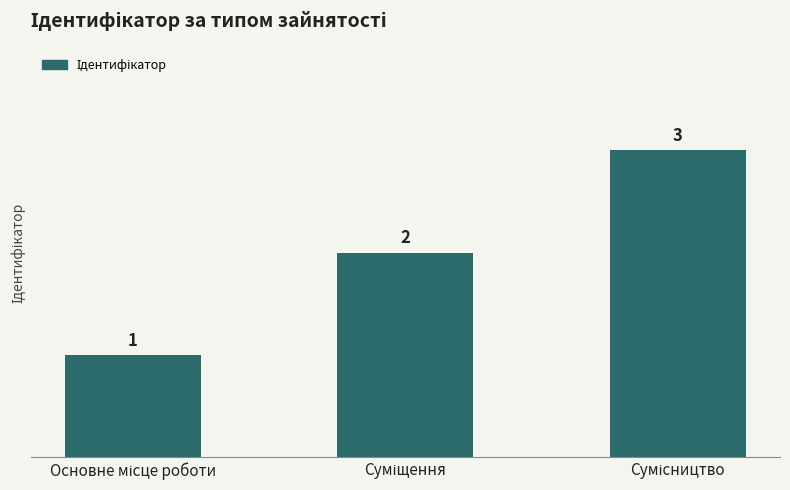

What is the value of the 3rd bar from the left?

3